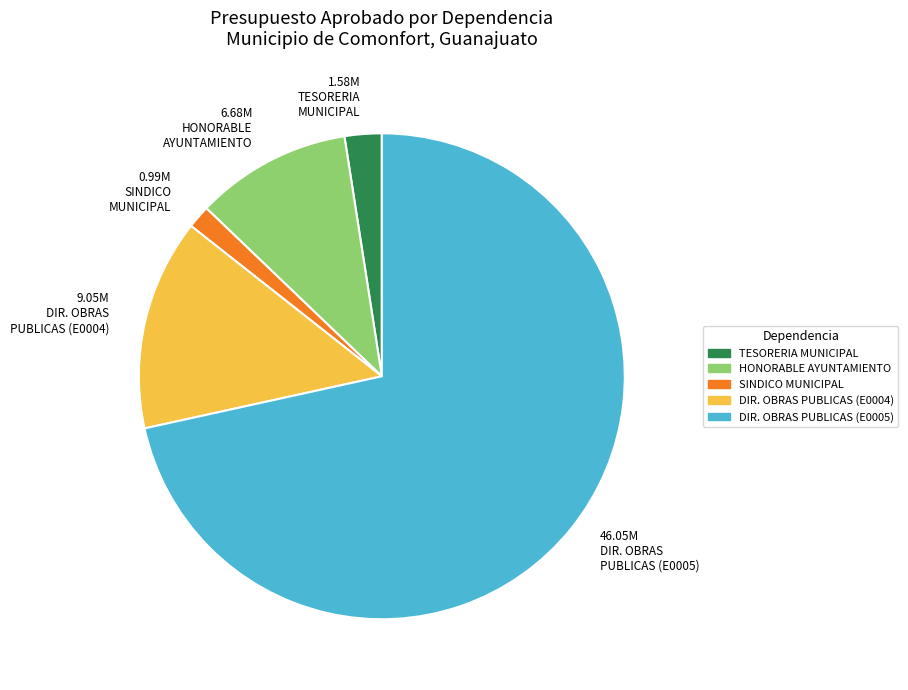

Do DIR. OBRAS PUBLICAS (E0005) and TESORERIA MUNICIPAL together represent more than half of the pie?

Yes